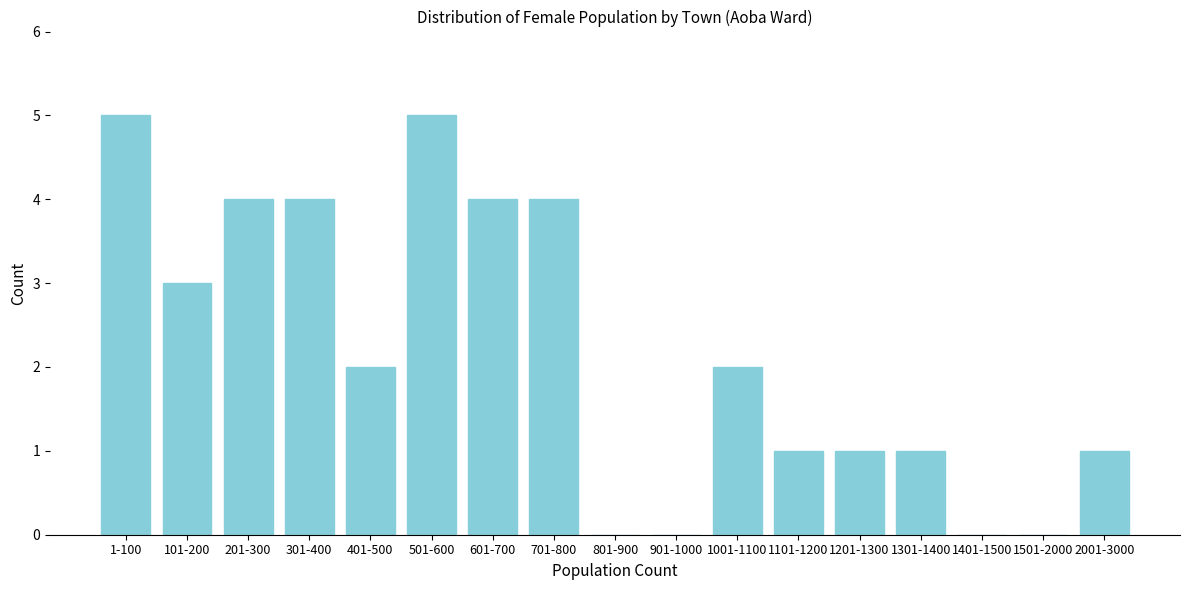

Reading left to right, transcribe all the data shown in this chart.

1-100=5	101-200=3	201-300=4	301-400=4	401-500=2	501-600=5	601-700=4	701-800=4	801-900=0	901-1000=0	1001-1100=2	1101-1200=1	1201-1300=1	1301-1400=1	1401-1500=0	1501-2000=0	2001-3000=1